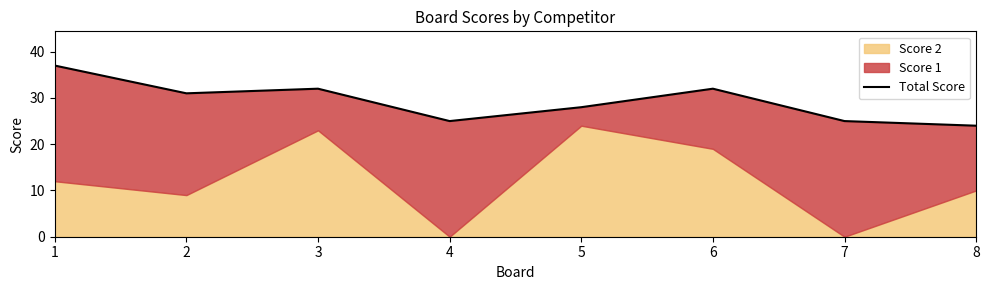

Where is the first local minimum?

2